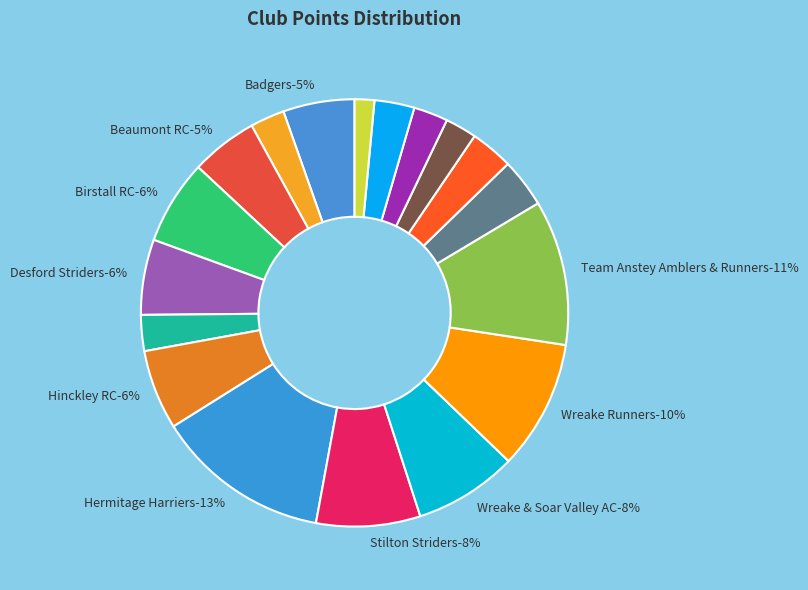

To the nearest percent, what is the combined percentage of Barrow Runners and Beaumont RC?

8%